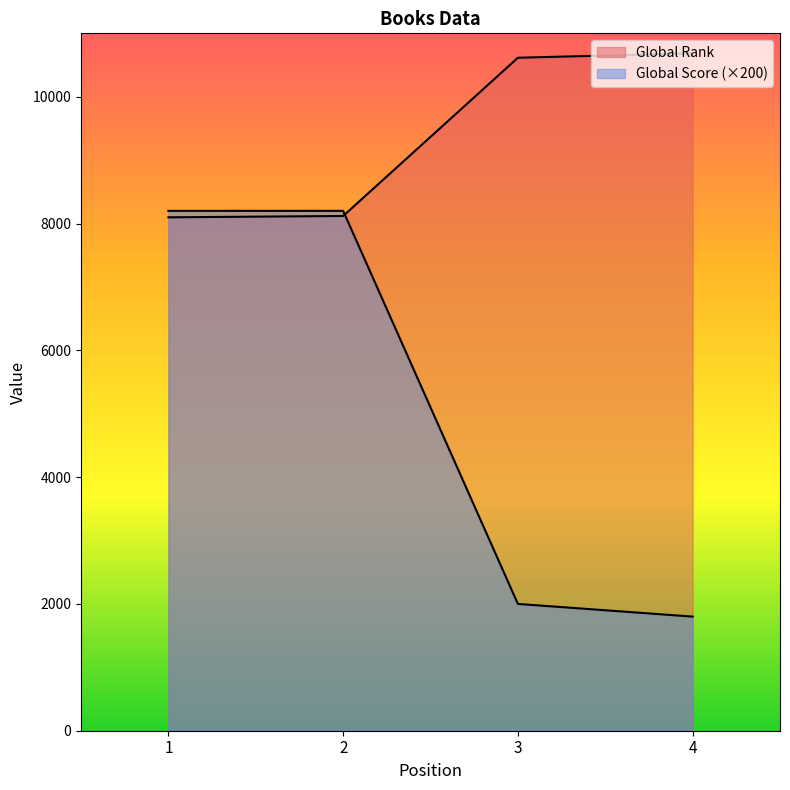

How many lines are shown in the chart?

2